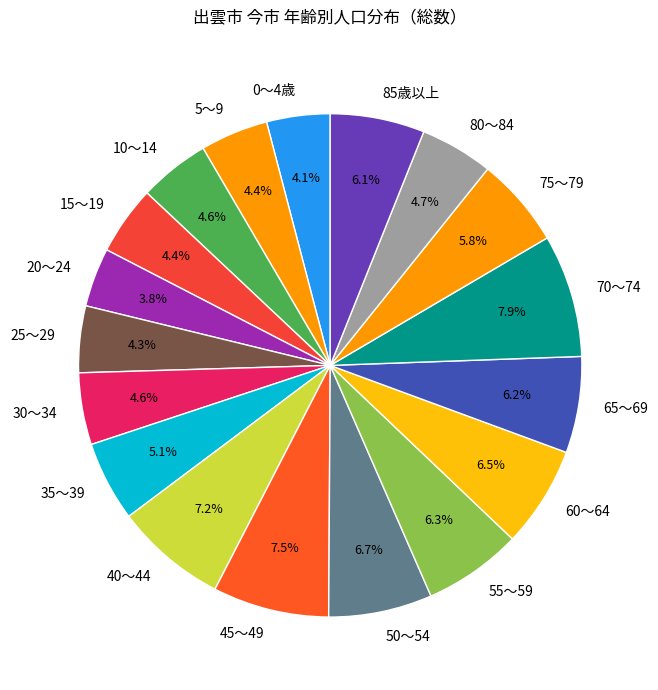

What percentage do 65～69 and 75～79 together represent?

12.0%